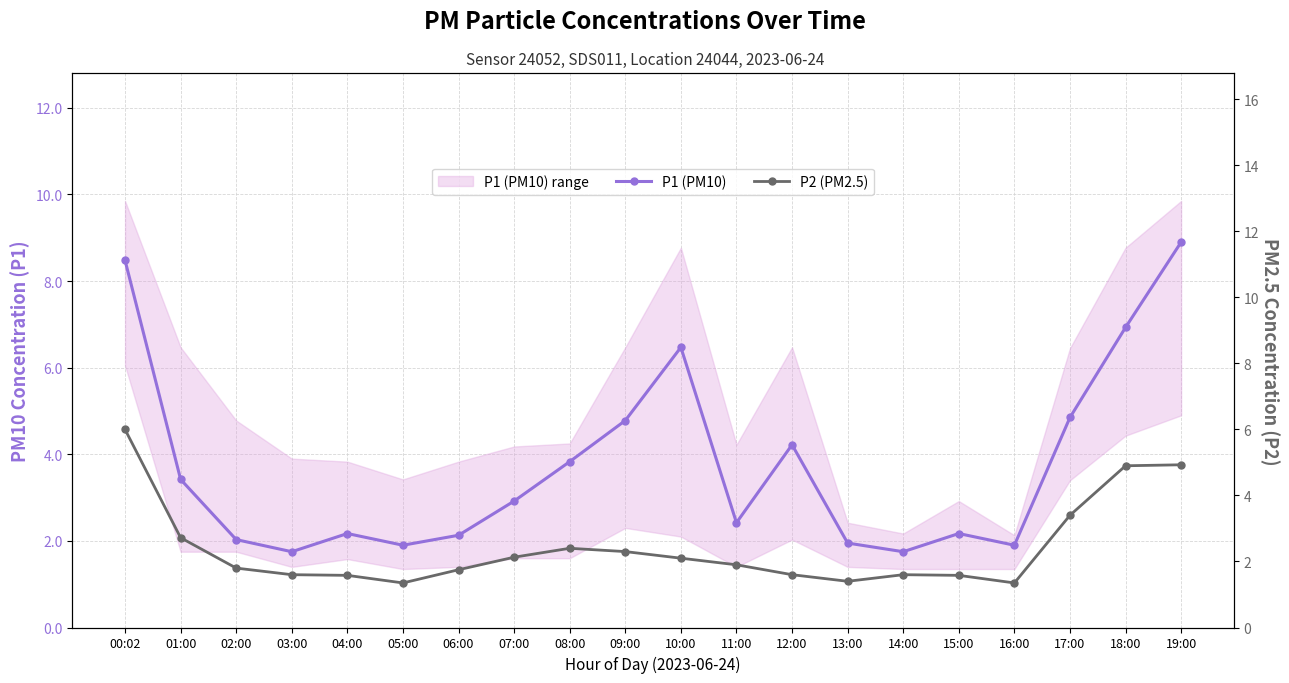

What is the total value across all series at 01:00?

6.1